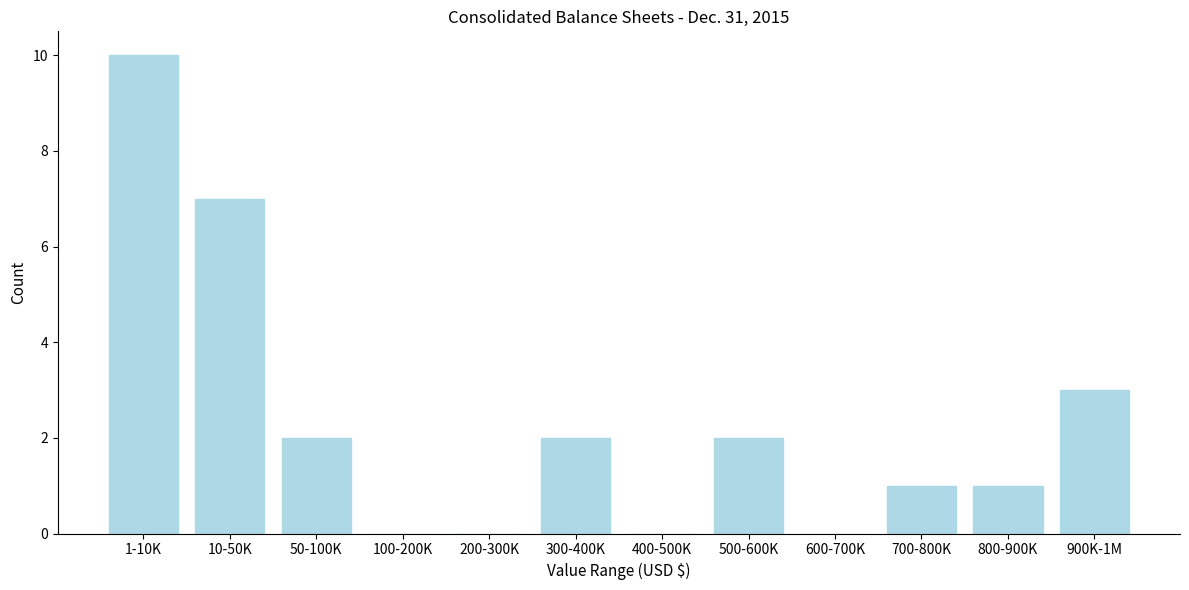

Reading left to right, list all the values displayed in this chart.

1-10K=10	10-50K=7	50-100K=2	100-200K=0	200-300K=0	300-400K=2	400-500K=0	500-600K=2	600-700K=0	700-800K=1	800-900K=1	900K-1M=3